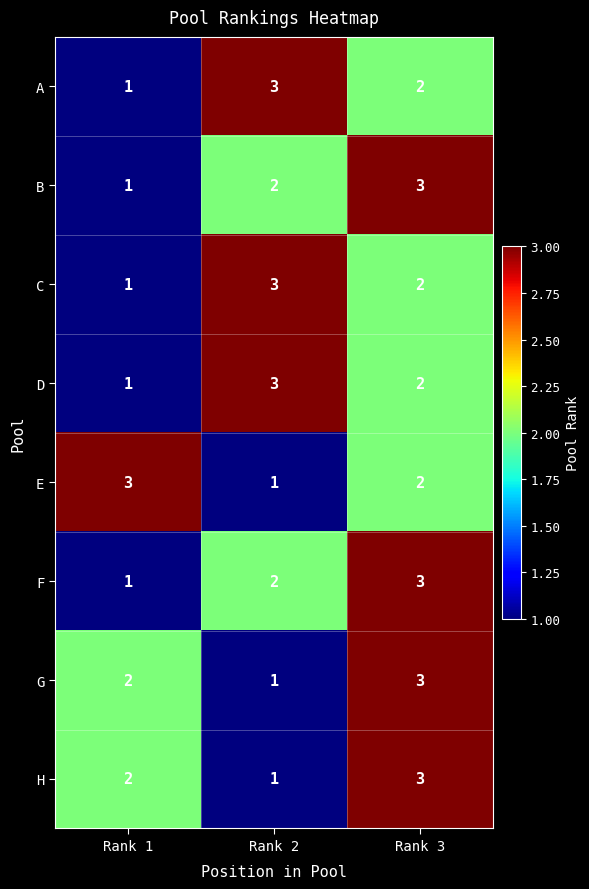

At which label does G reach its peak?

Rank 3